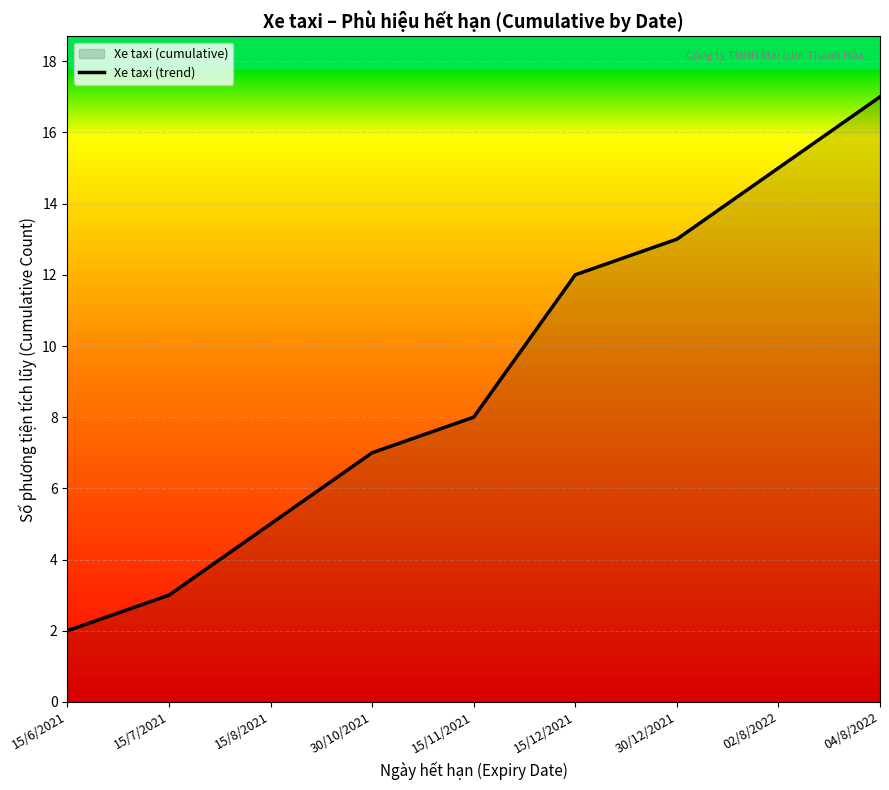

How many lines are shown in the chart?

1